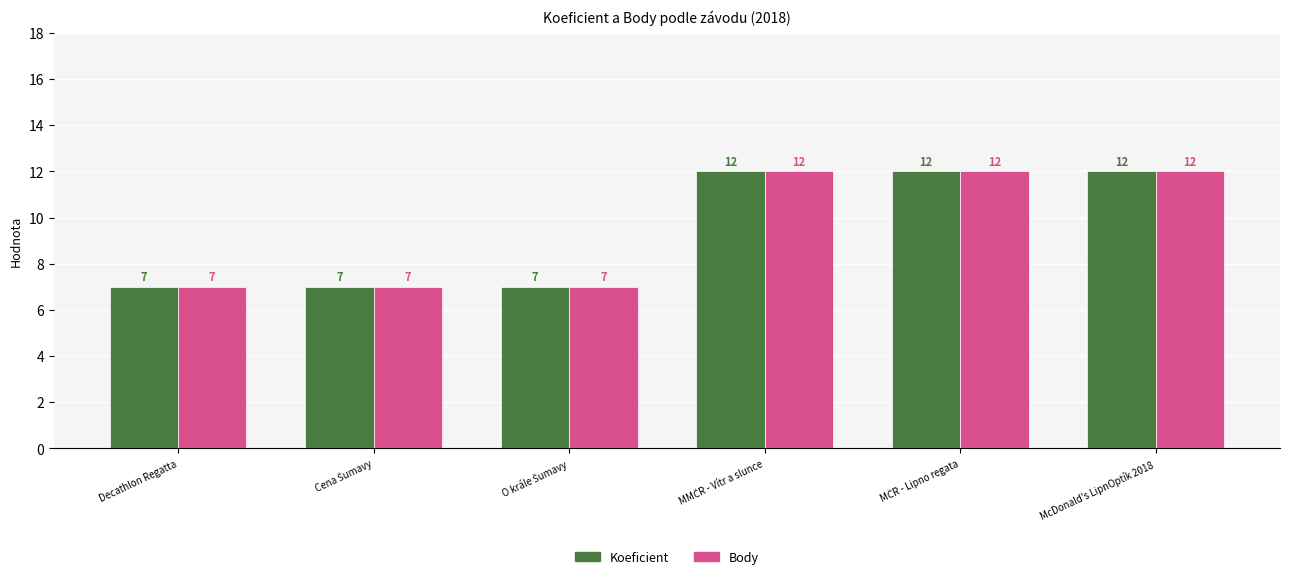

What is the value of the Koeficient bar at the 3rd from the left?

7